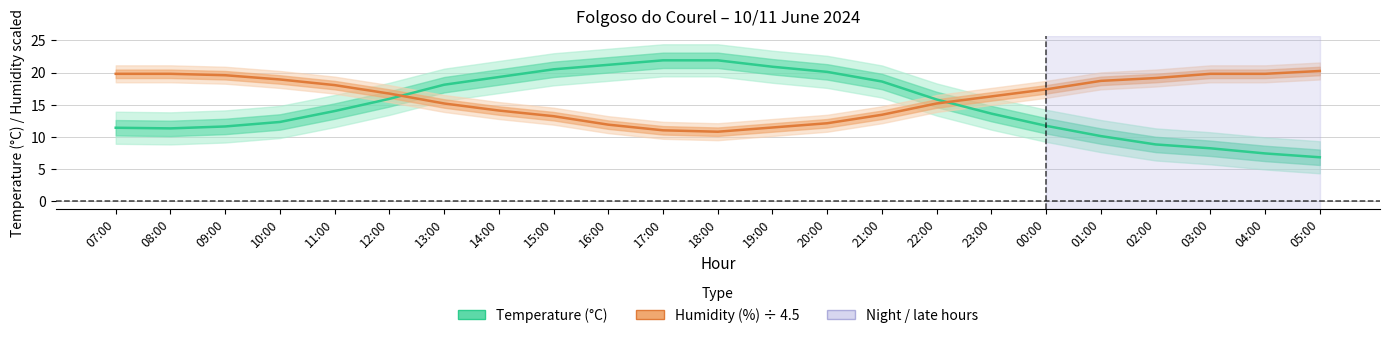

Which has a higher value, 07:00 or 14:00?

14:00